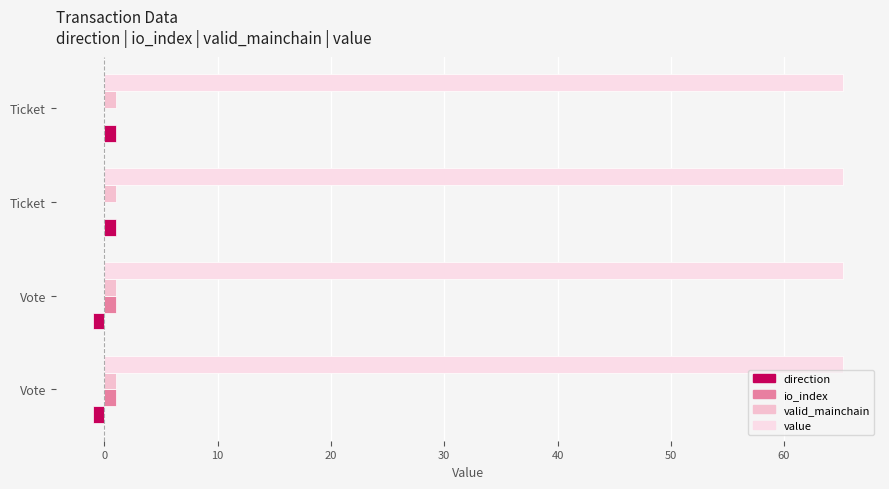

What is the difference between the second highest and second lowest values in the io_index series?

1.0